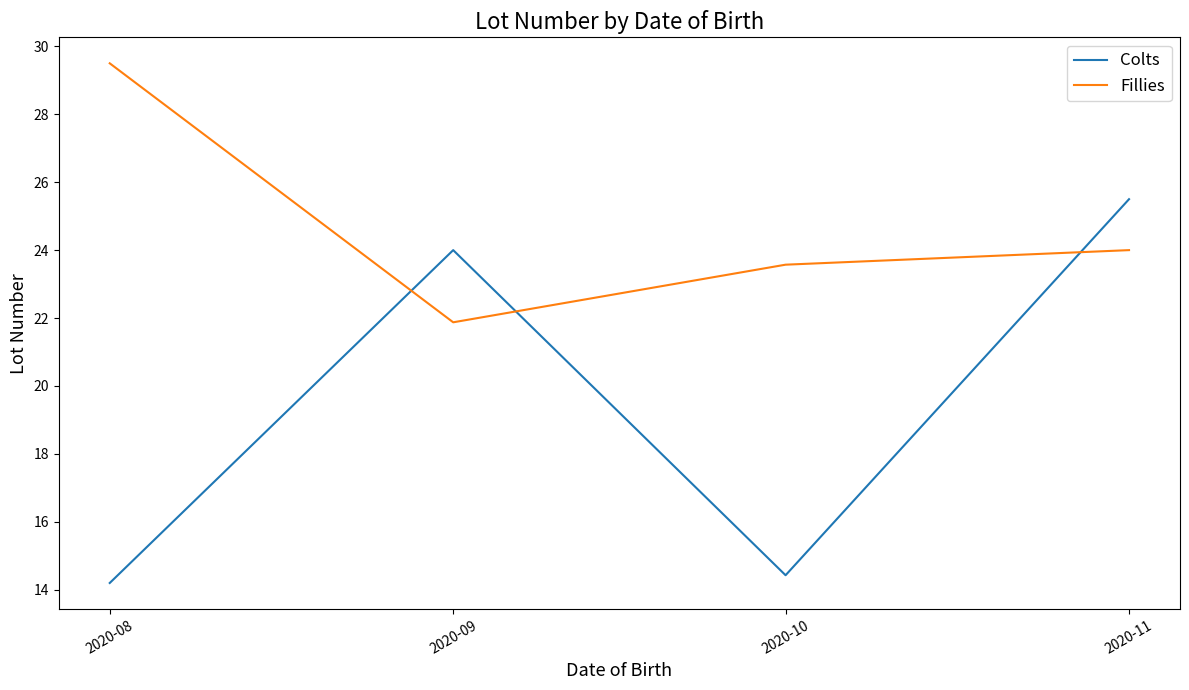

List the series in order of their overall mean, lowest first.

Colts, Fillies